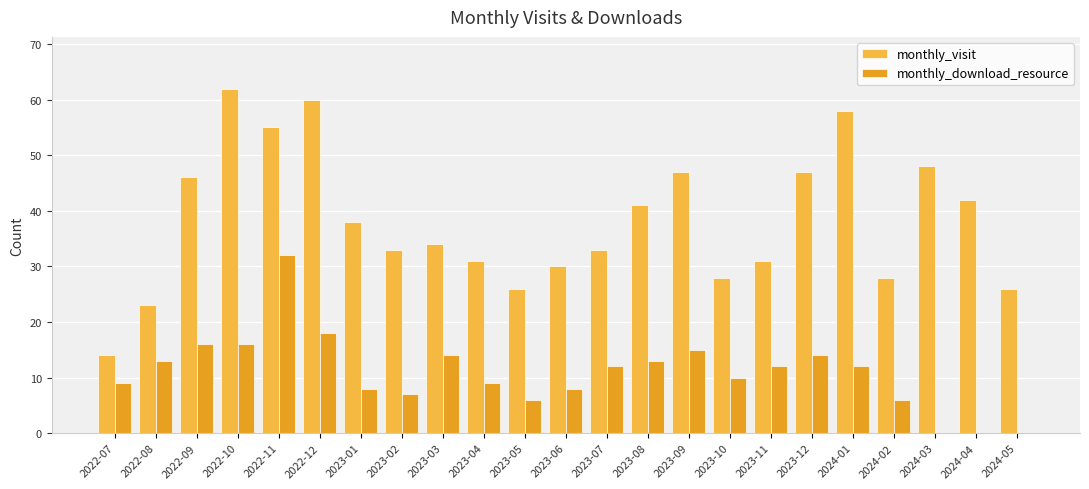

The value of monthly_download_resource at 2022-07 is 9. True or false?

True